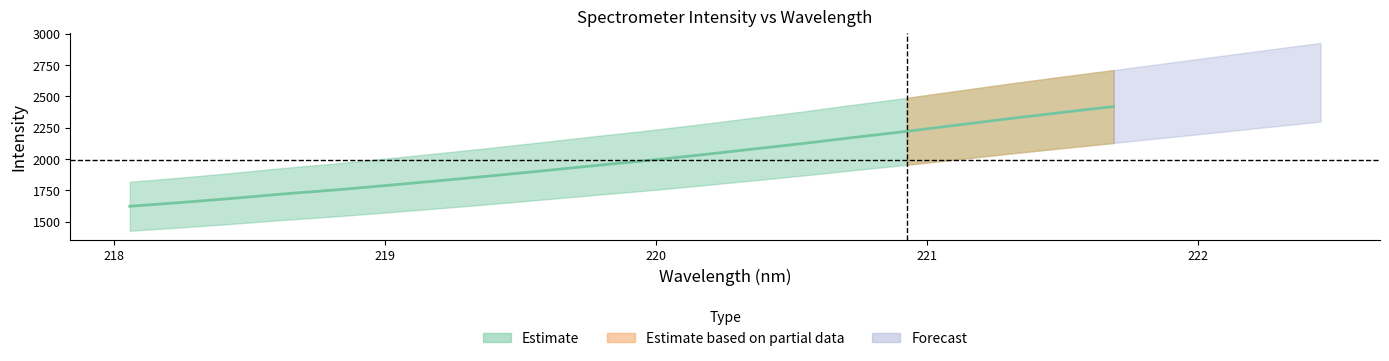

What is the label of the 12th point from the left?

220.1623